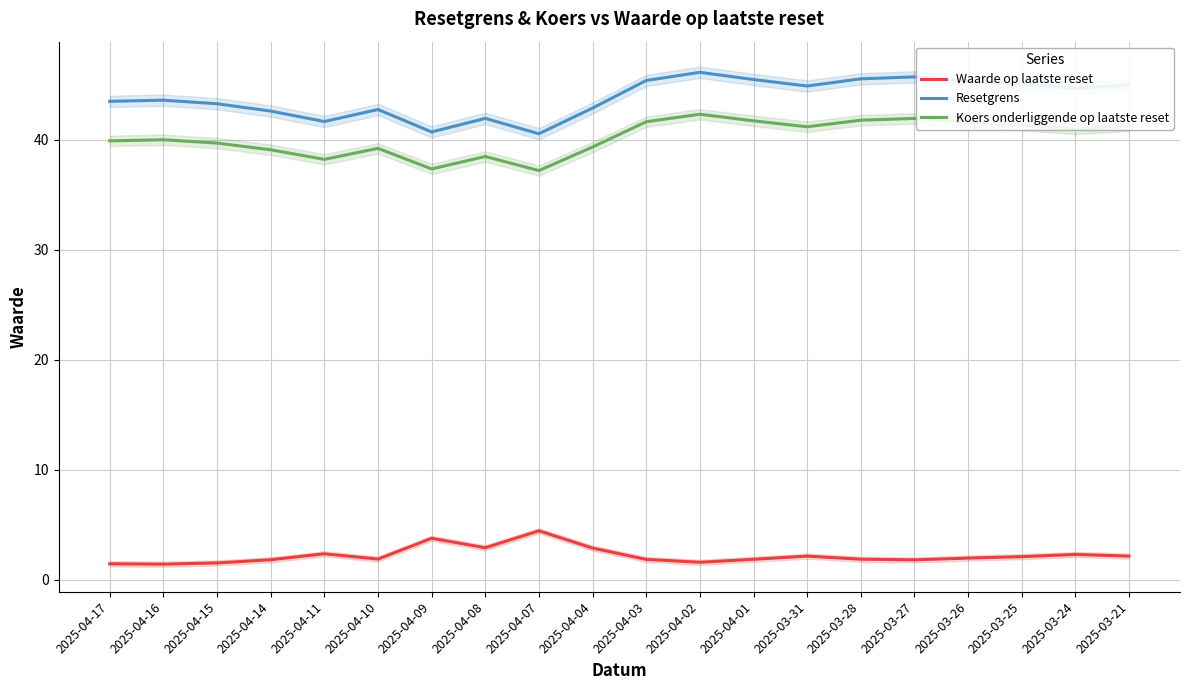

What is the sum of the Koers onderliggende op laatste reset values at 2025-03-24 and 2025-03-25?

82.3